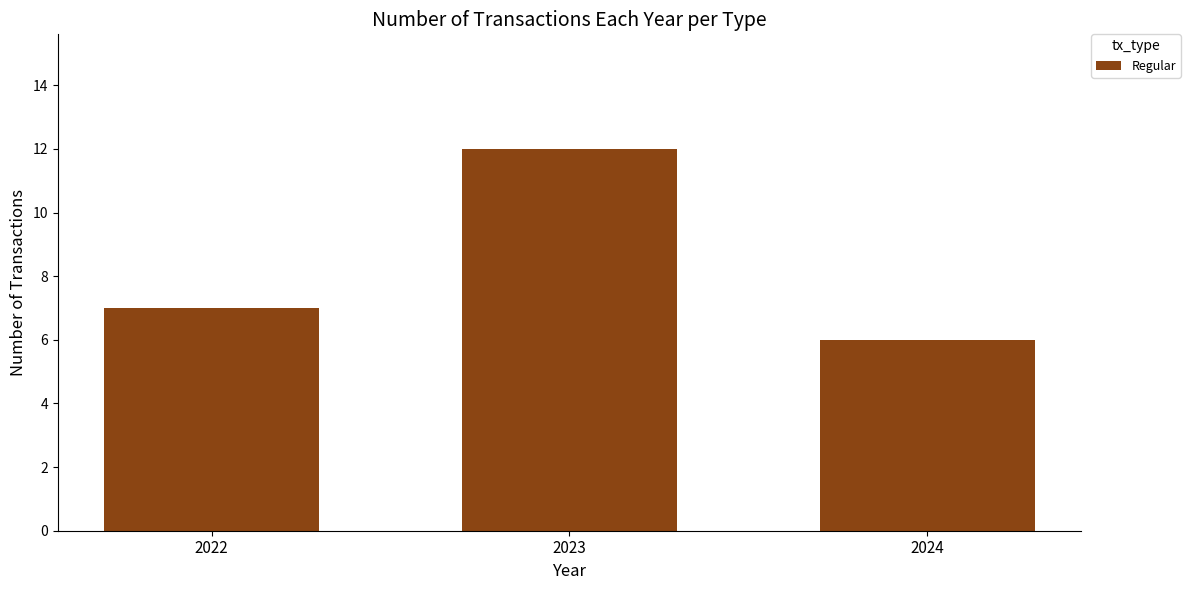

The chart shows a value of 7 at 2022. True or false?

True